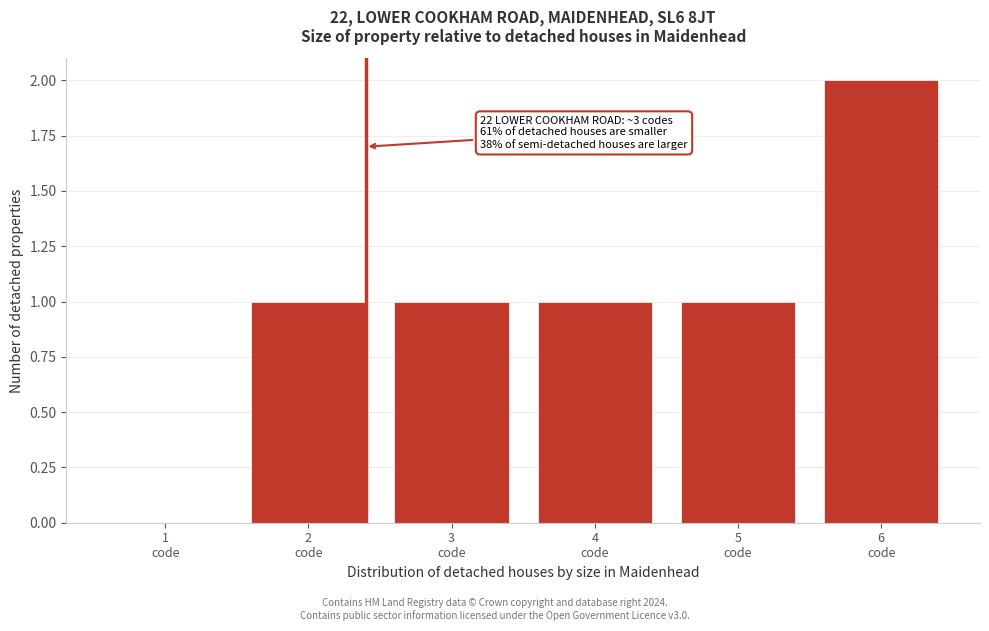

Are the bars horizontal?

No